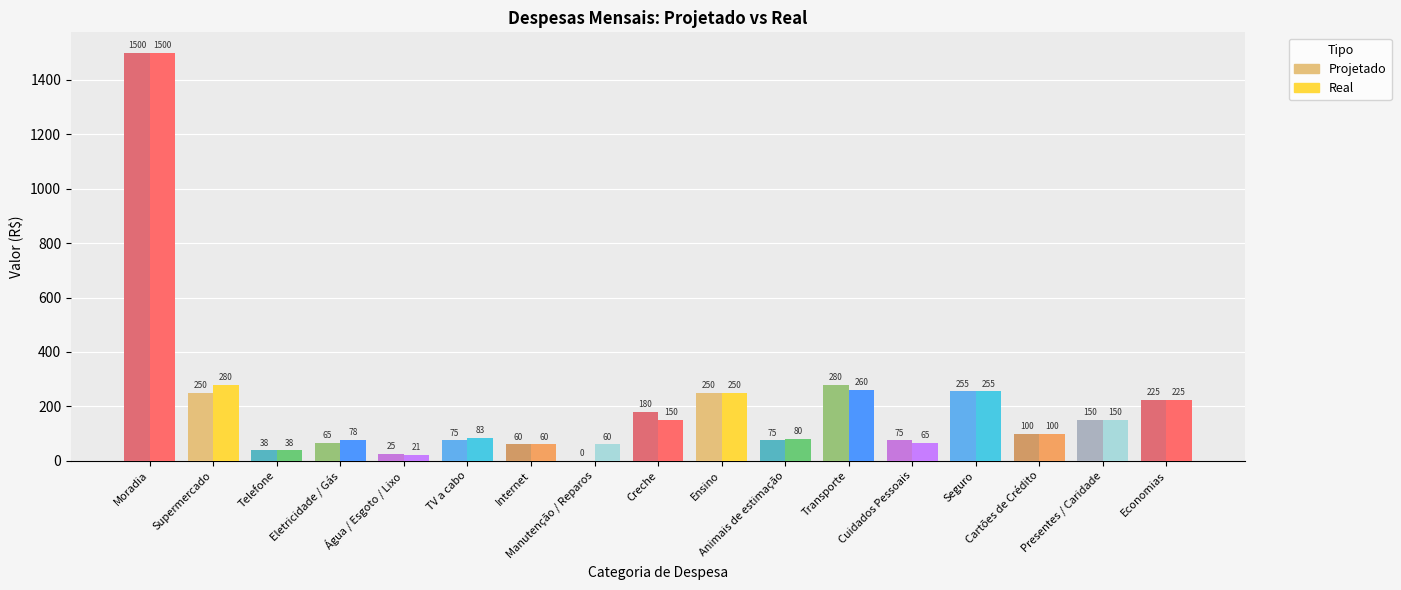

The value of Real at Creche is 150. True or false?

True